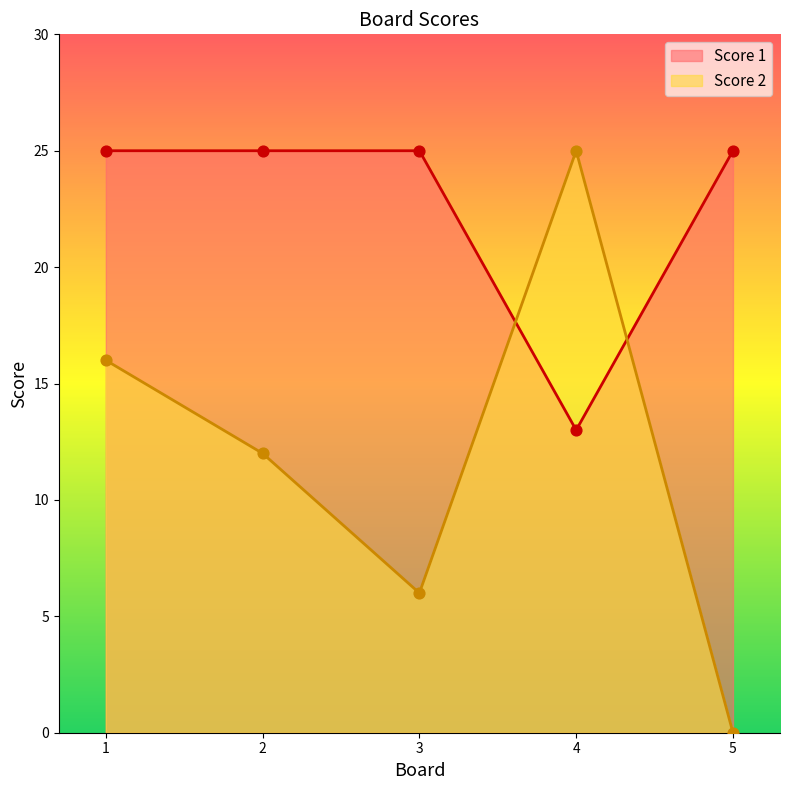

At how many categories does at least one series exceed 10?

5